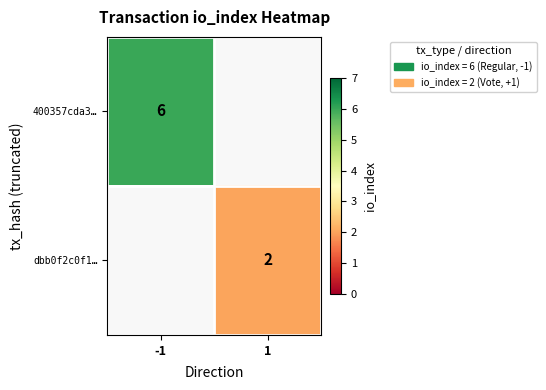

The 400357cda3… series shows 6 at -1. True or false?

True